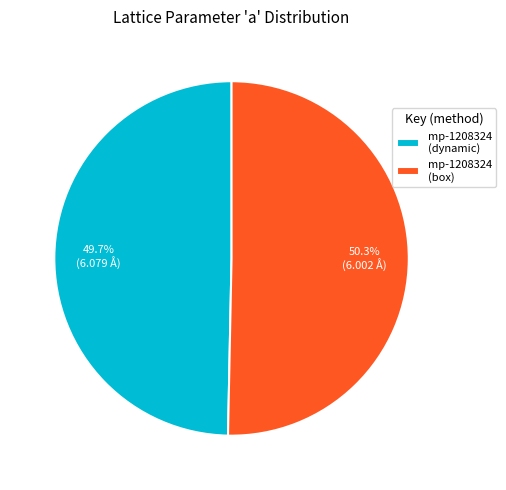

Is there a majority slice in this chart?

Yes